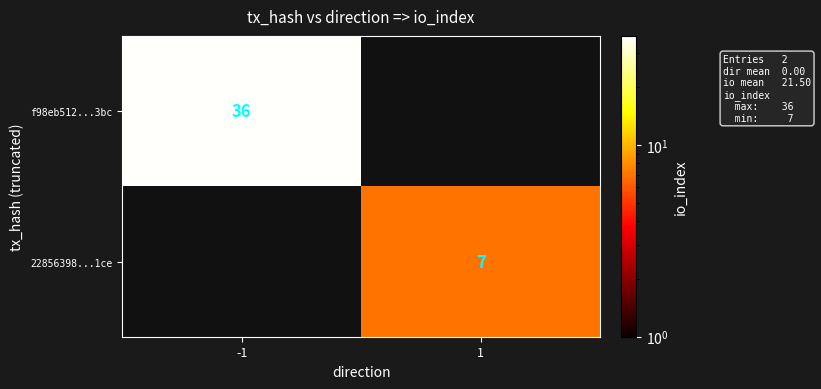

True or false: 22856398...1ce has a value of 7 at 1.

True